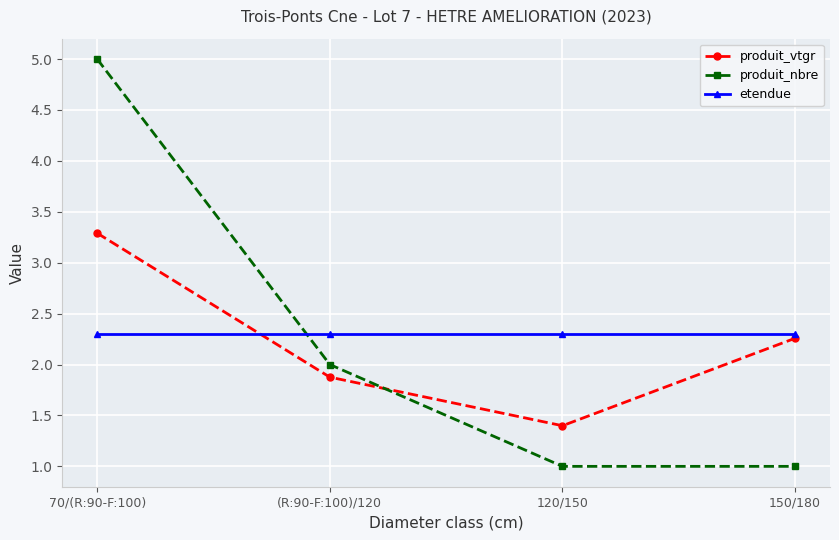

How many lines are shown in the chart?

3